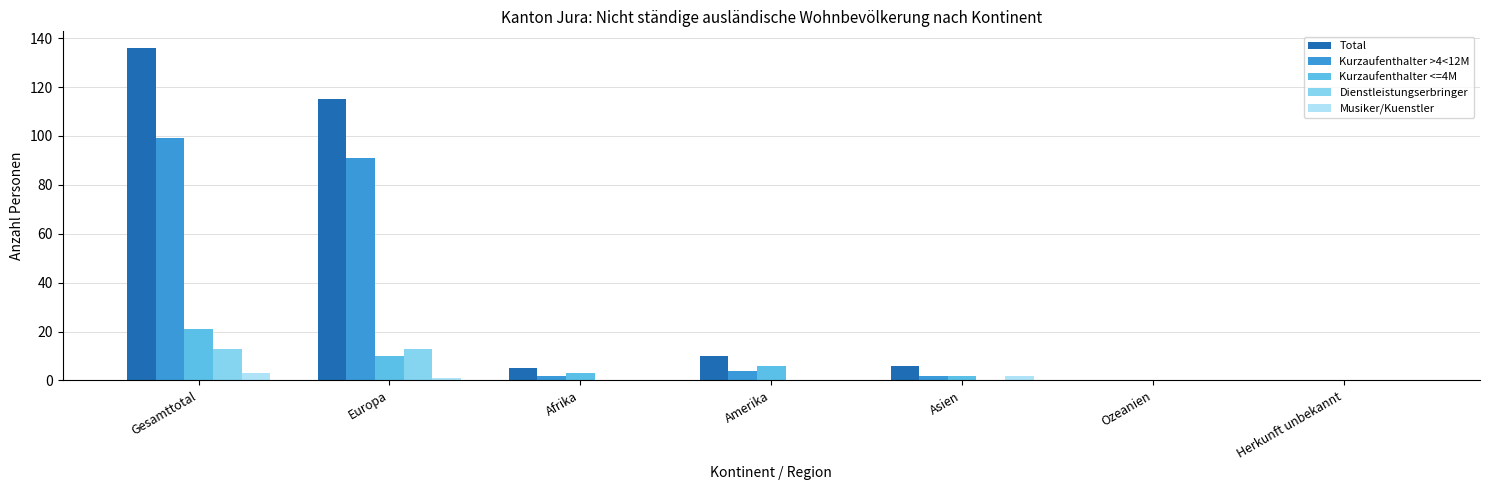

Reading right to left, extract all data points from this chart.

Total: 0	0	6	10	5	115	136
Kurzaufenthalter >4<12M: 0	0	2	4	2	91	99
Kurzaufenthalter <=4M: 0	0	2	6	3	10	21
Dienstleistungserbringer: 0	0	0	0	0	13	13
Musiker/Kuenstler: 0	0	2	0	0	1	3